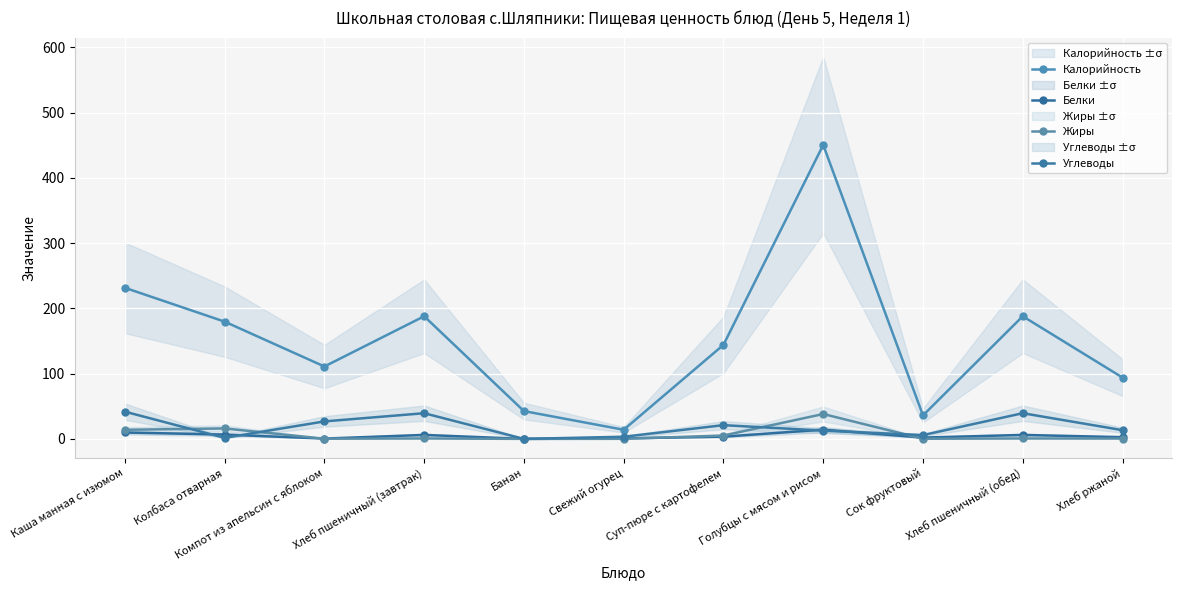

At which category is the sum across all series the highest?

Голубцы с мясом и рисом